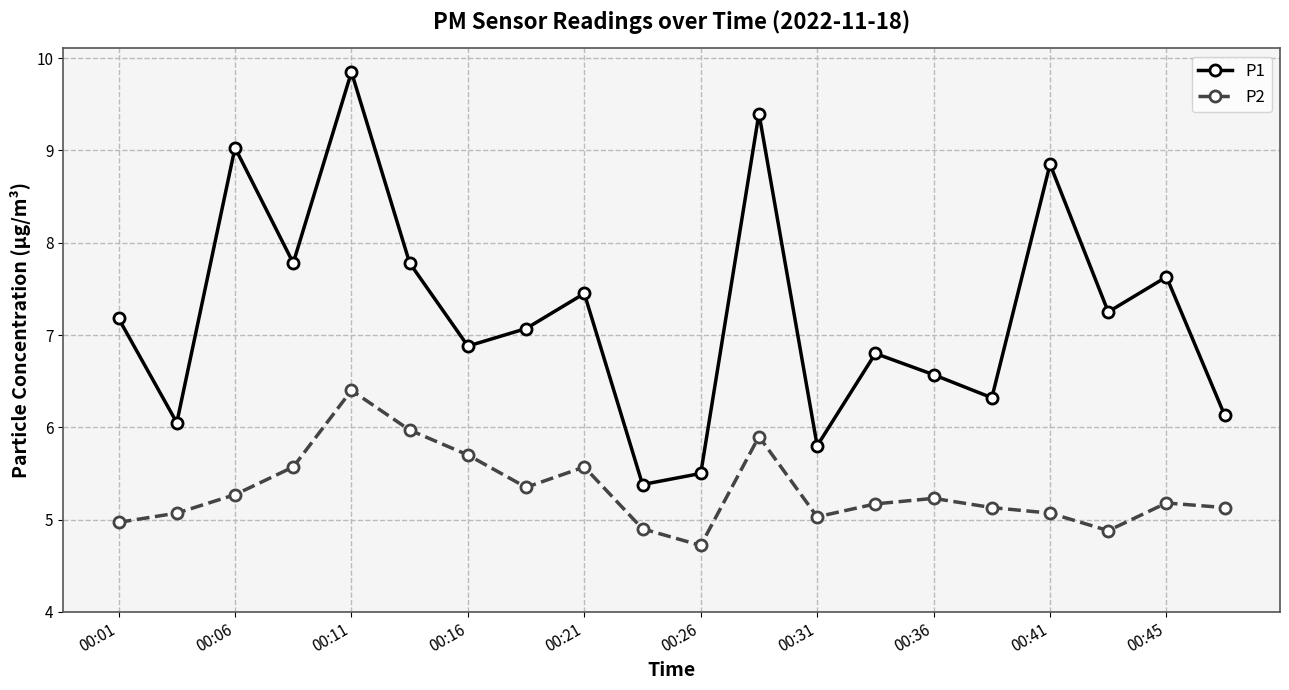

Which series has the widest spread of values?

P1